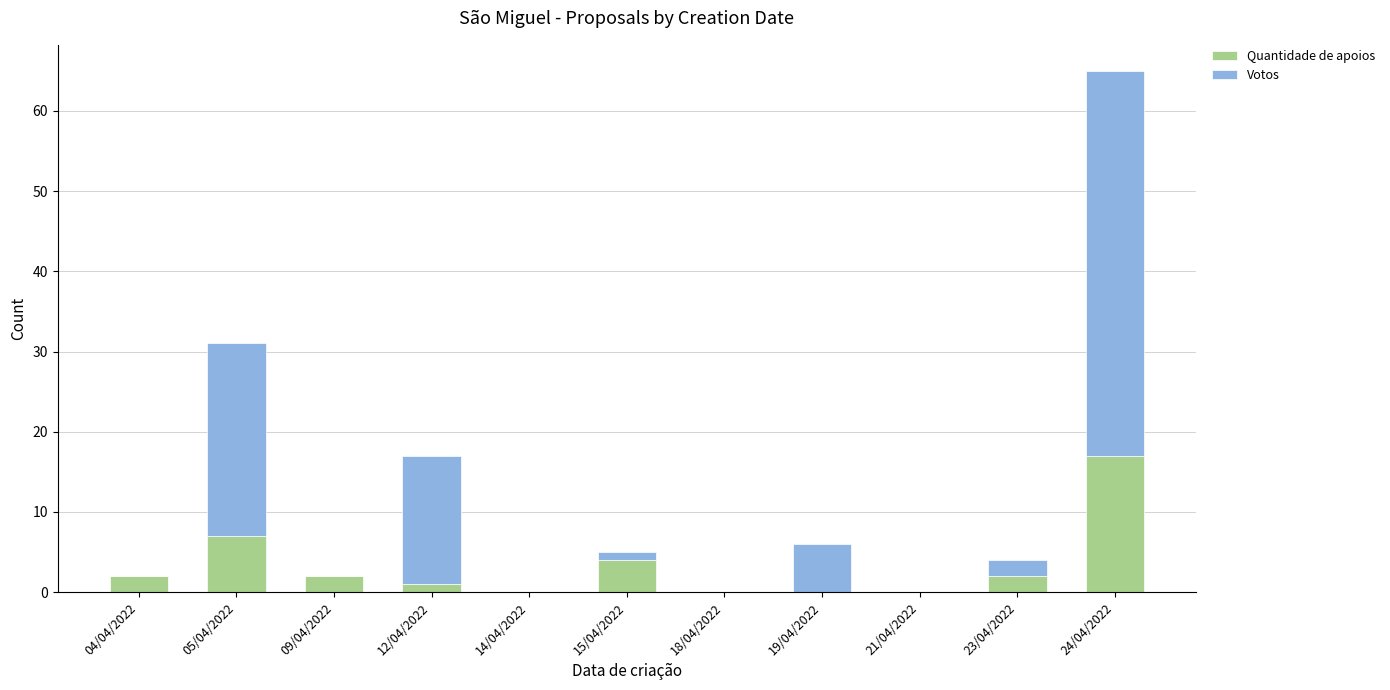

Which category has the highest value in the Quantidade de apoios series?

24/04/2022